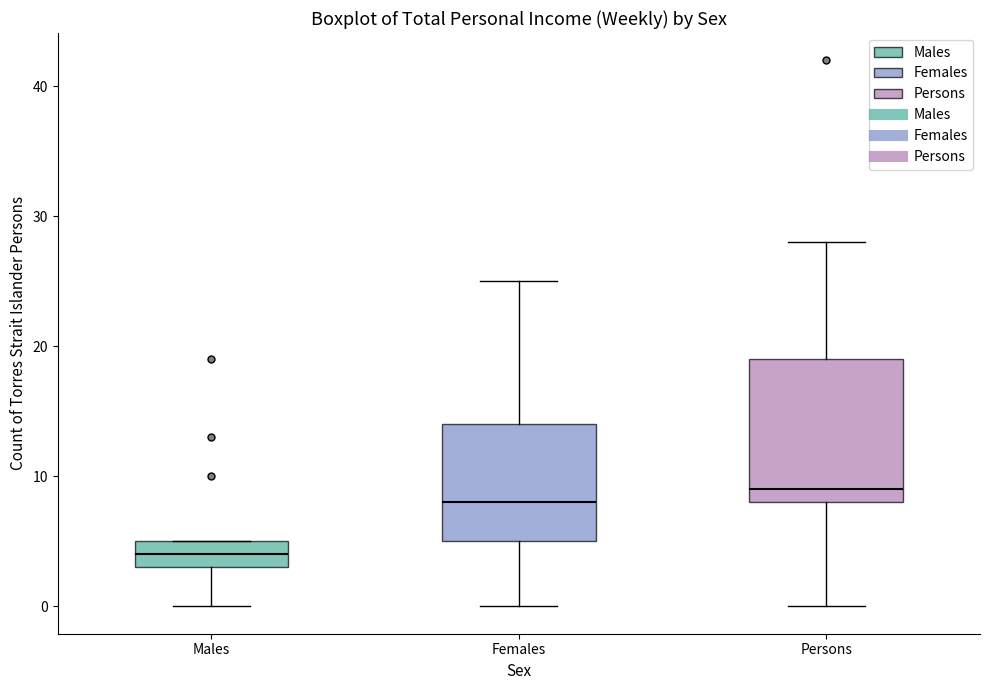

Comparing the boxes themselves (not the whiskers), which one is the tallest?

Persons